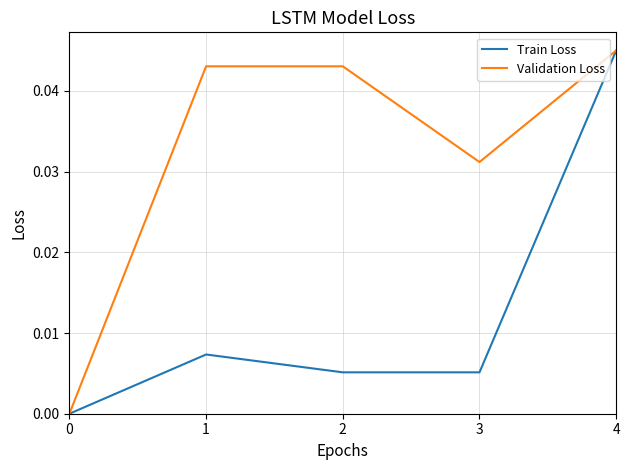

The value of Validation Loss at 0 is 0.0. True or false?

True